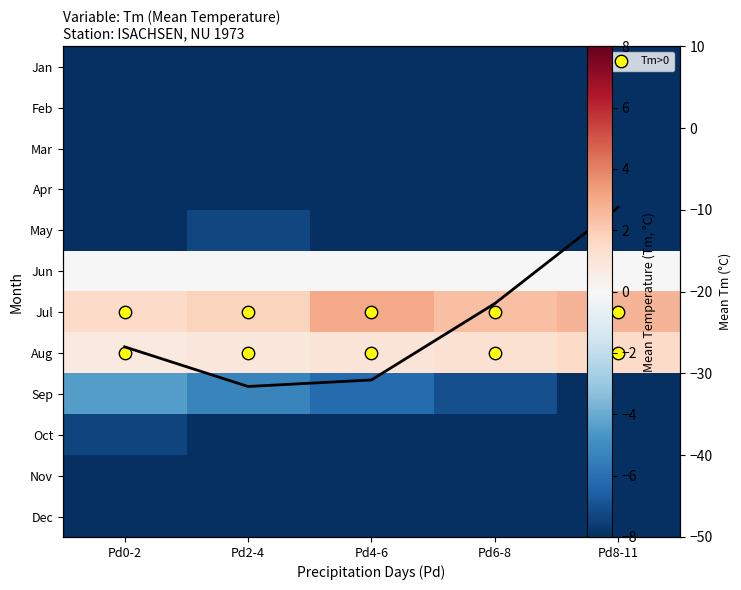

Which category has the lowest value in the Nov series?

Pd0-2